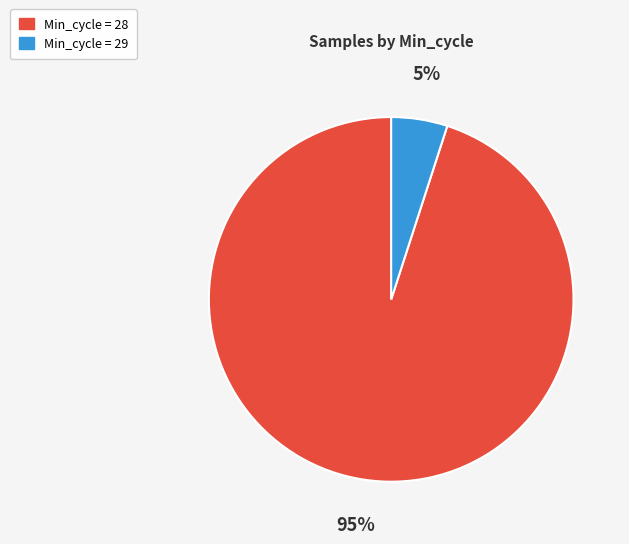

Which category has the smallest portion of the pie?

Min_cycle = 29